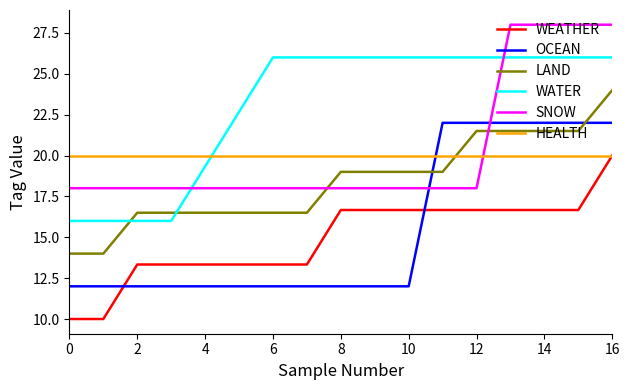

True or false: WATER and OCEAN cross at least once.

False